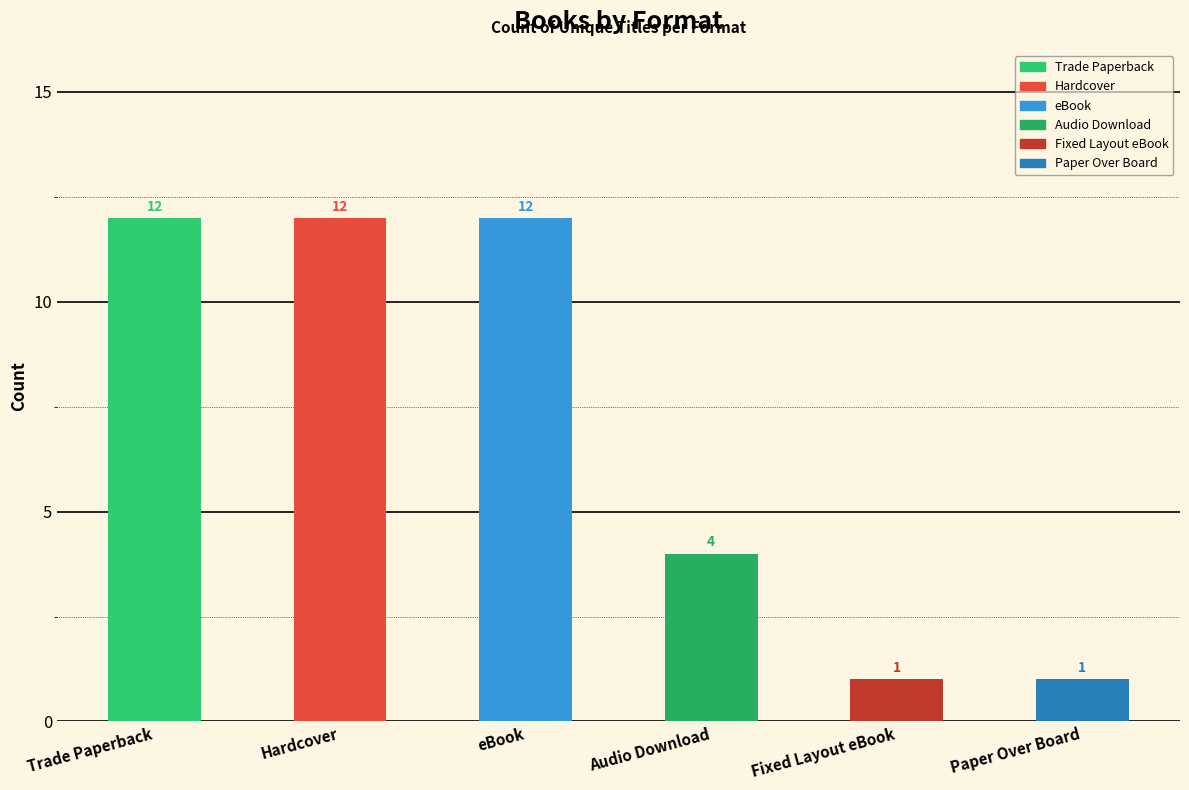

Reading right to left, transcribe all the data shown in this chart.

Paper Over Board=1	Fixed Layout eBook=1	Audio Download=4	eBook=12	Hardcover=12	Trade Paperback=12